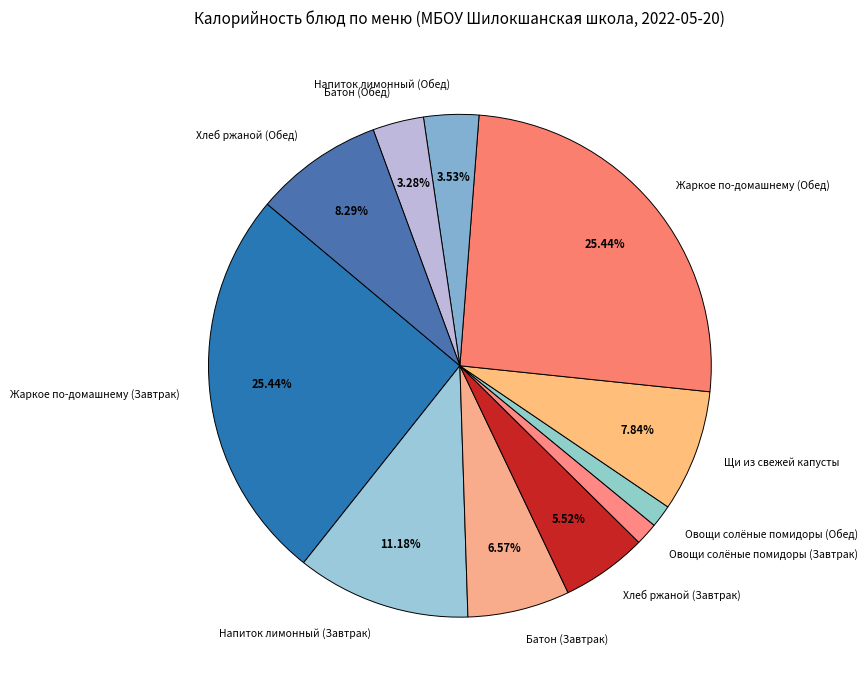

Is the sum of Хлеб ржаной (Обед) and Овощи солёные помидоры (Завтрак) greater than half?

No